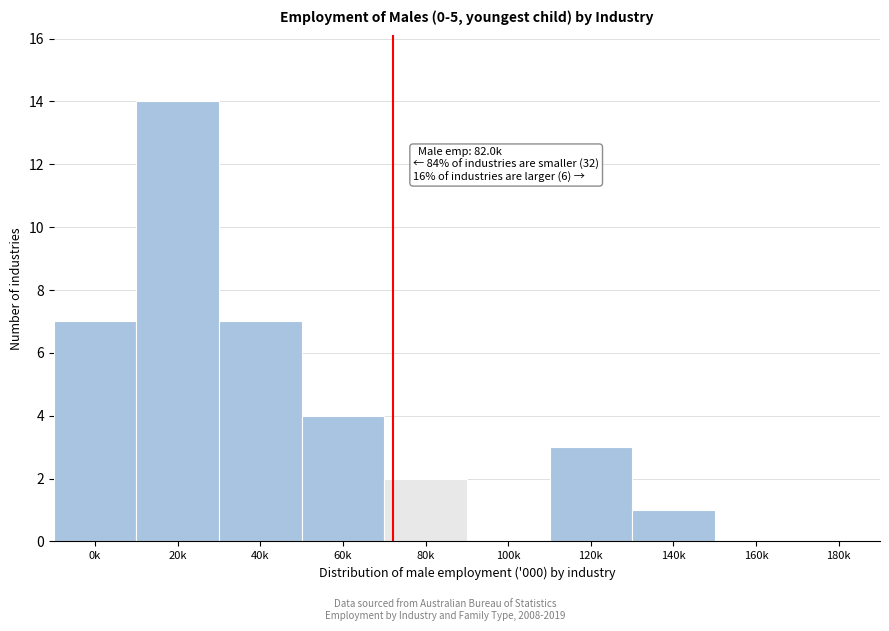

Reading left to right, extract all data points from this chart.

0k=7	20k=14	40k=7	60k=4	80k=2	100k=0	120k=3	140k=1	160k=0	180k=0